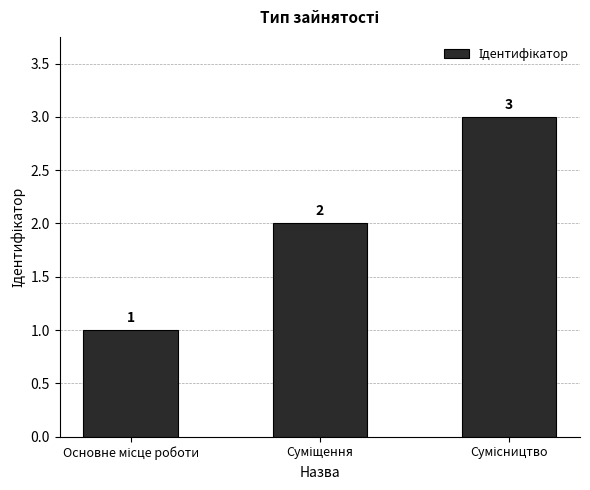

Are the bars horizontal?

No